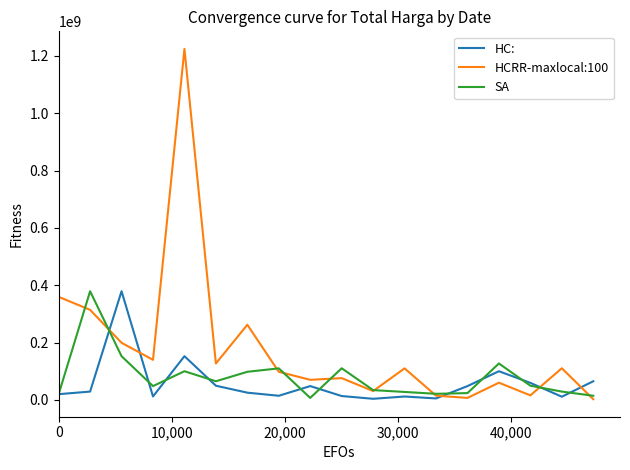

Which series has the largest total across all categories?

HCRR-maxlocal:100